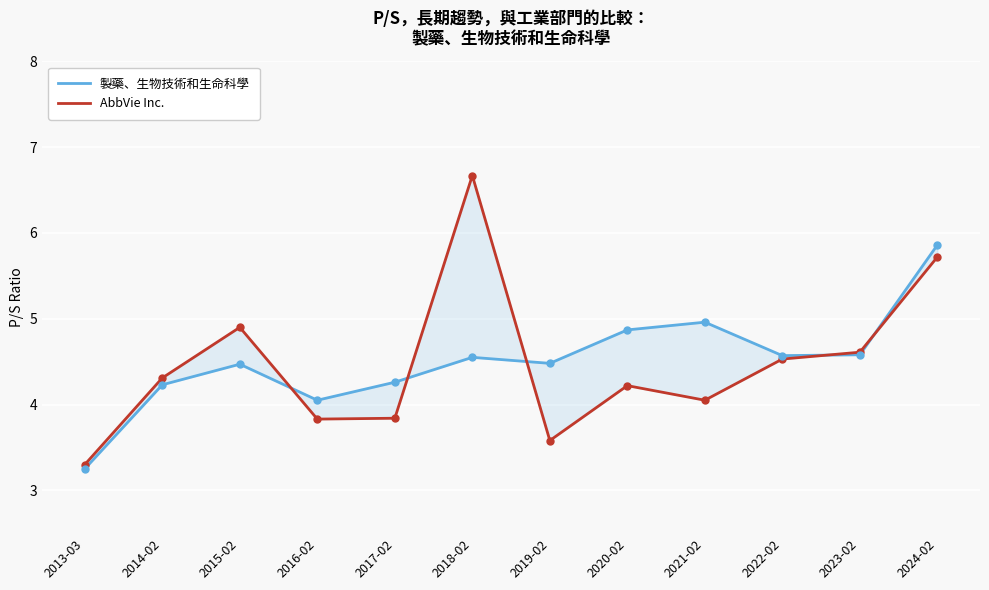

Reading left to right, list all the values displayed in this chart.

製藥、生物技術和生命科學: 3.2	4.2	4.5	4.0	4.3	4.5	4.5	4.9	5.0	4.6	4.6	5.9
AbbVie Inc.: 3.3	4.3	4.9	3.8	3.8	6.7	3.6	4.2	4.0	4.5	4.6	5.7